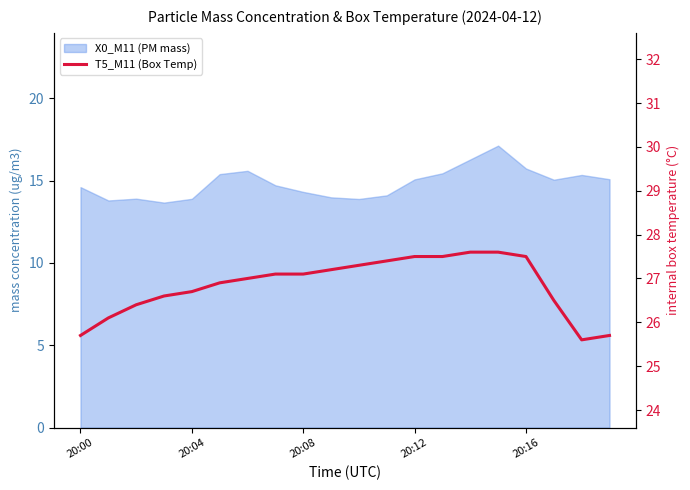

True or false: the data shows 39.9 at 20:04.

False